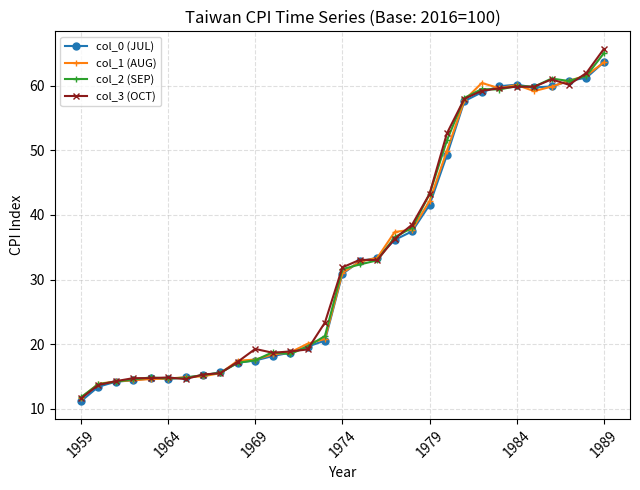

What is the difference between the maximum and minimum values in the col_2 (SEP) series?

53.2